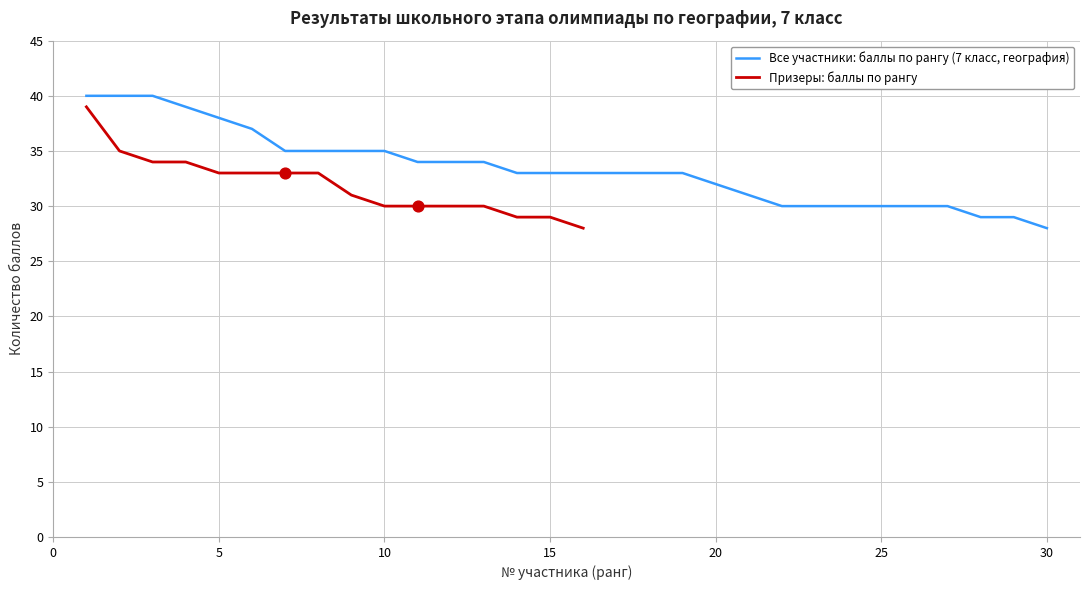

At which category is the sum across all series the highest?

1